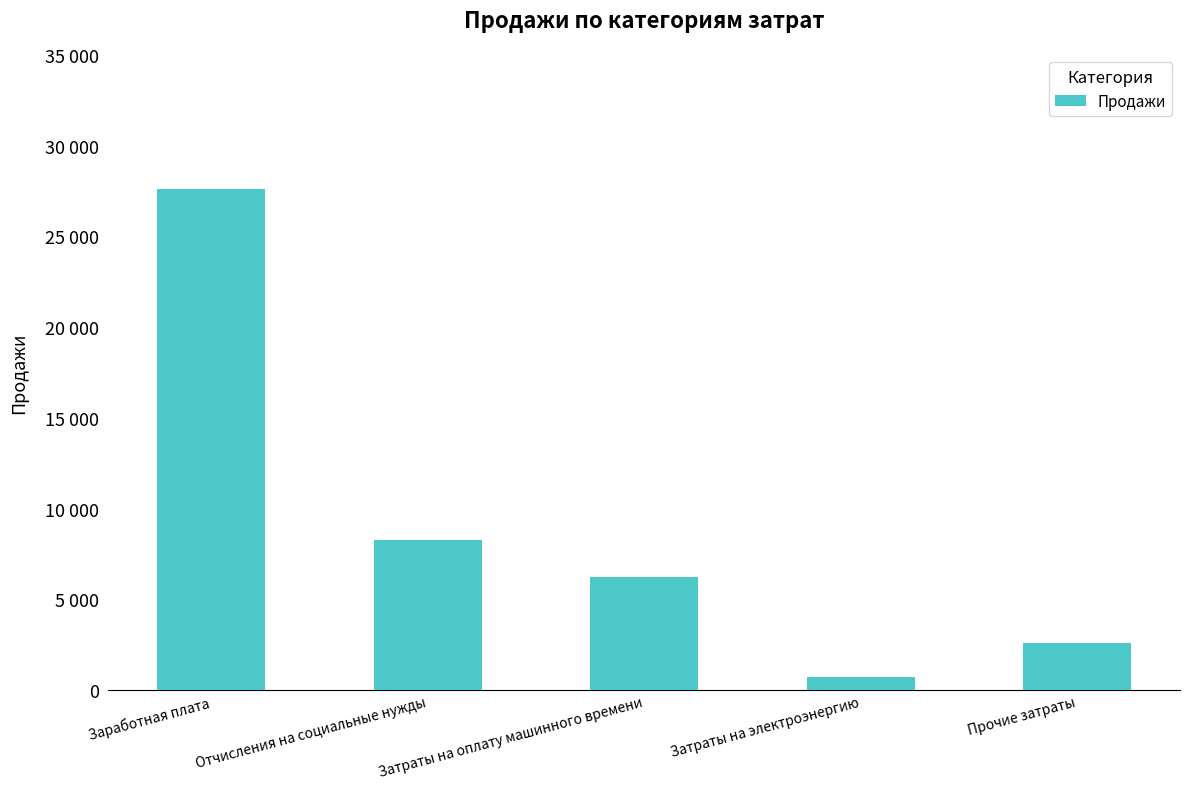

Does the chart contain stacked bars?

No